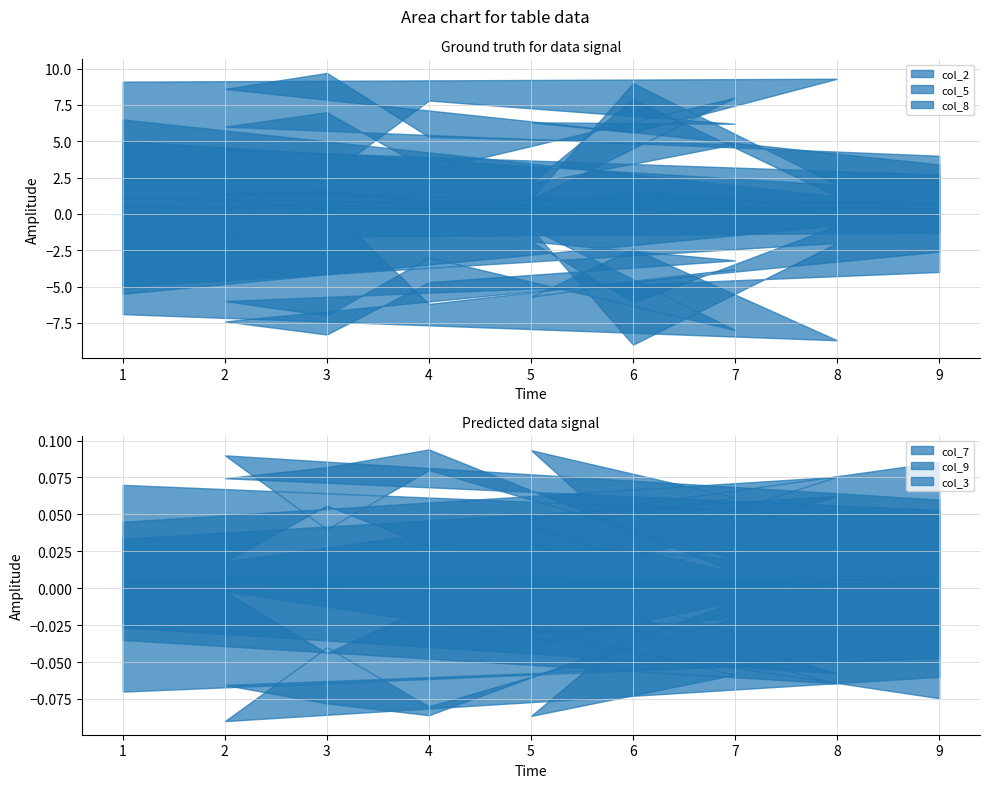

Where is the first local minimum for col_9?

6